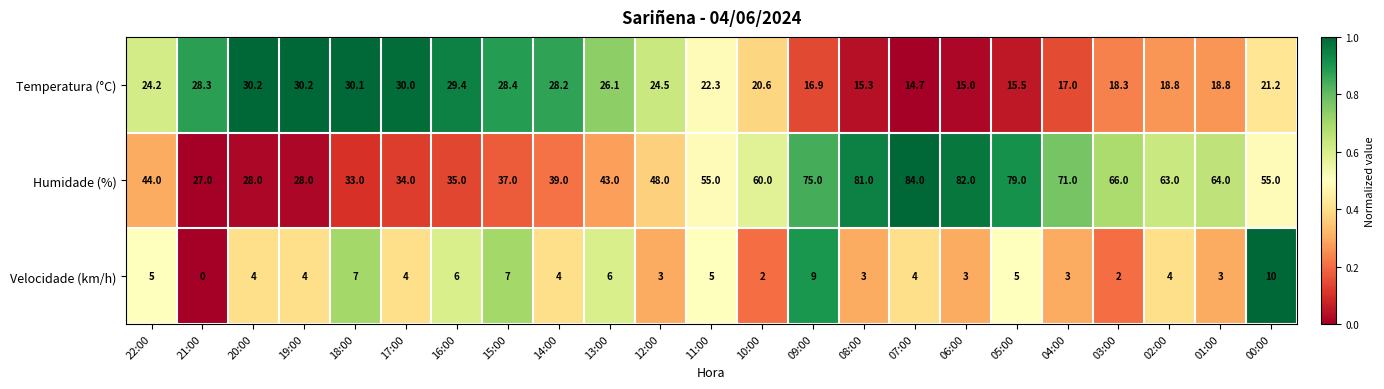

Which series has the widest spread of values?

Humidade (%)